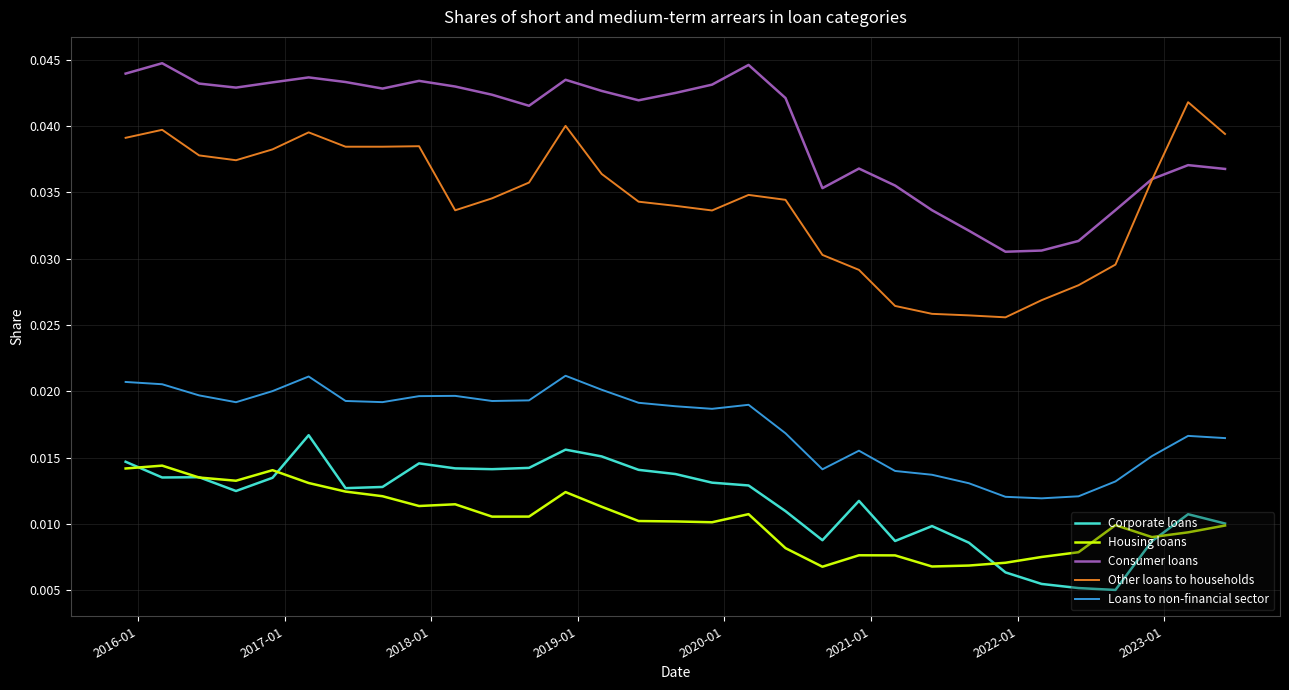

Is this an area chart (filled region under the line)?

No